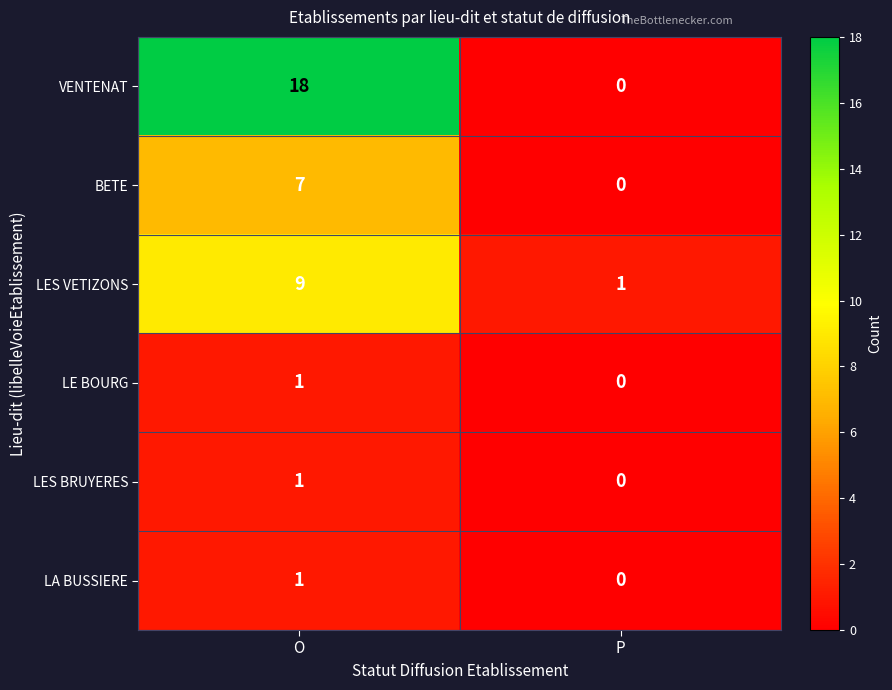

Is it true that LE BOURG equals 1 at O?

True